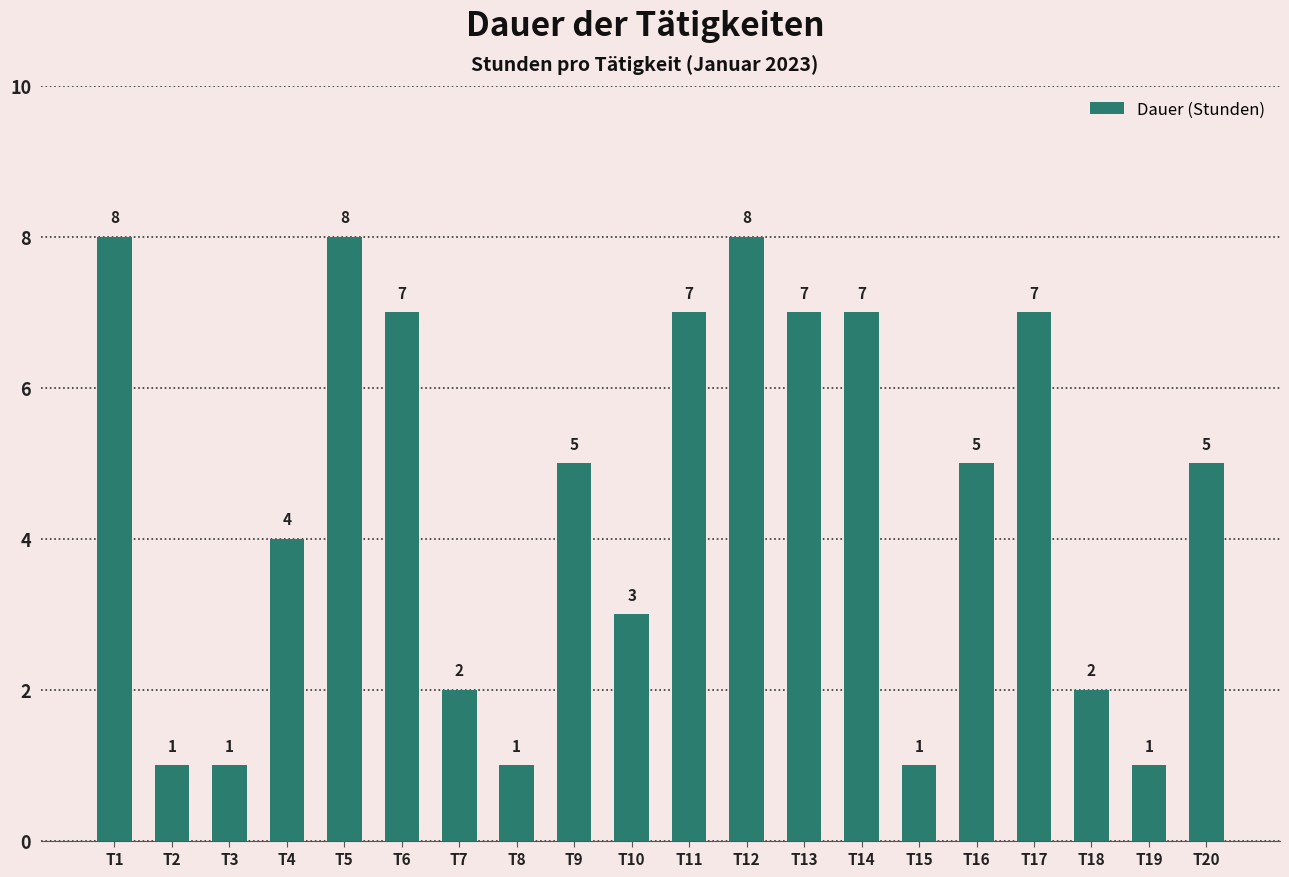

What is the value of the 11th bar from the left?

7